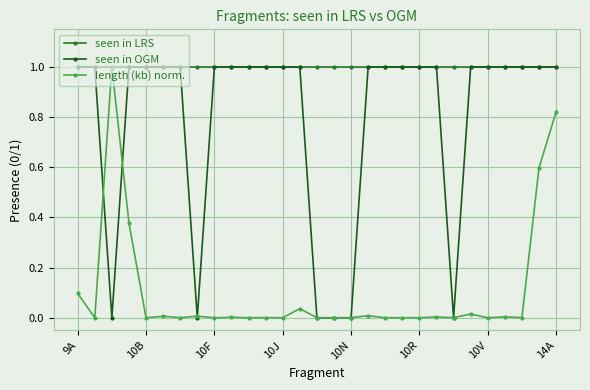

Does the chart have visible grid lines?

Yes